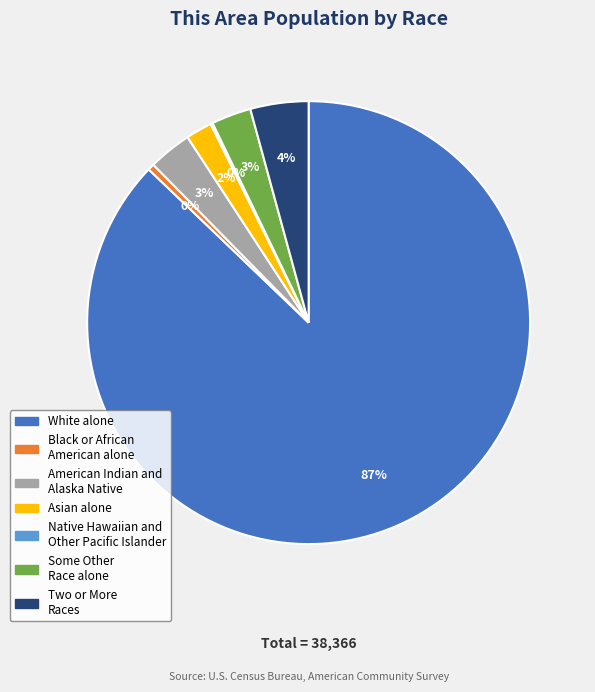

Which slice is the largest?

White alone